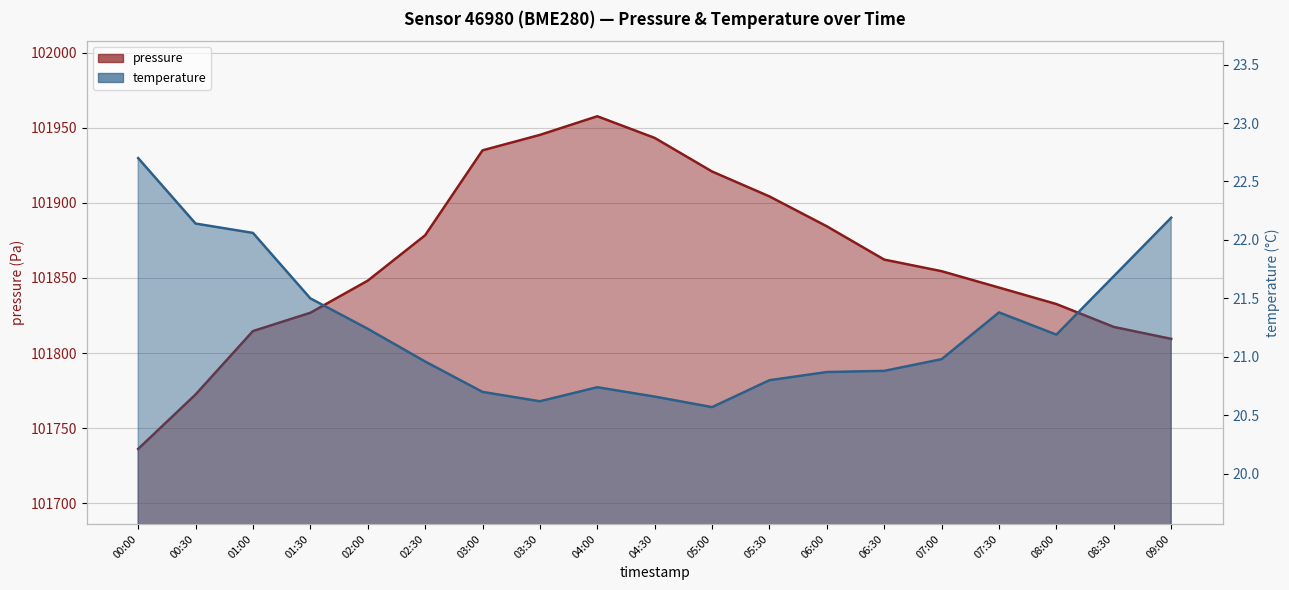

The value of temperature at 00:00 is 6.4. True or false?

False